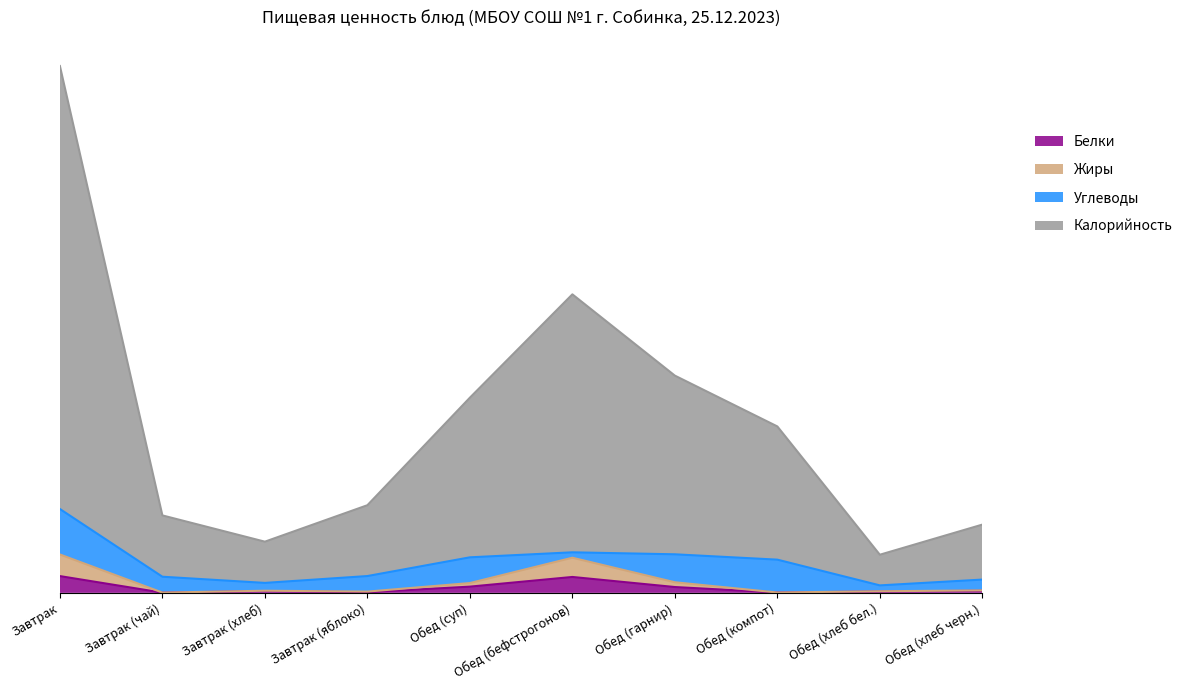

Which series has the largest range (max minus min)?

Калорийность